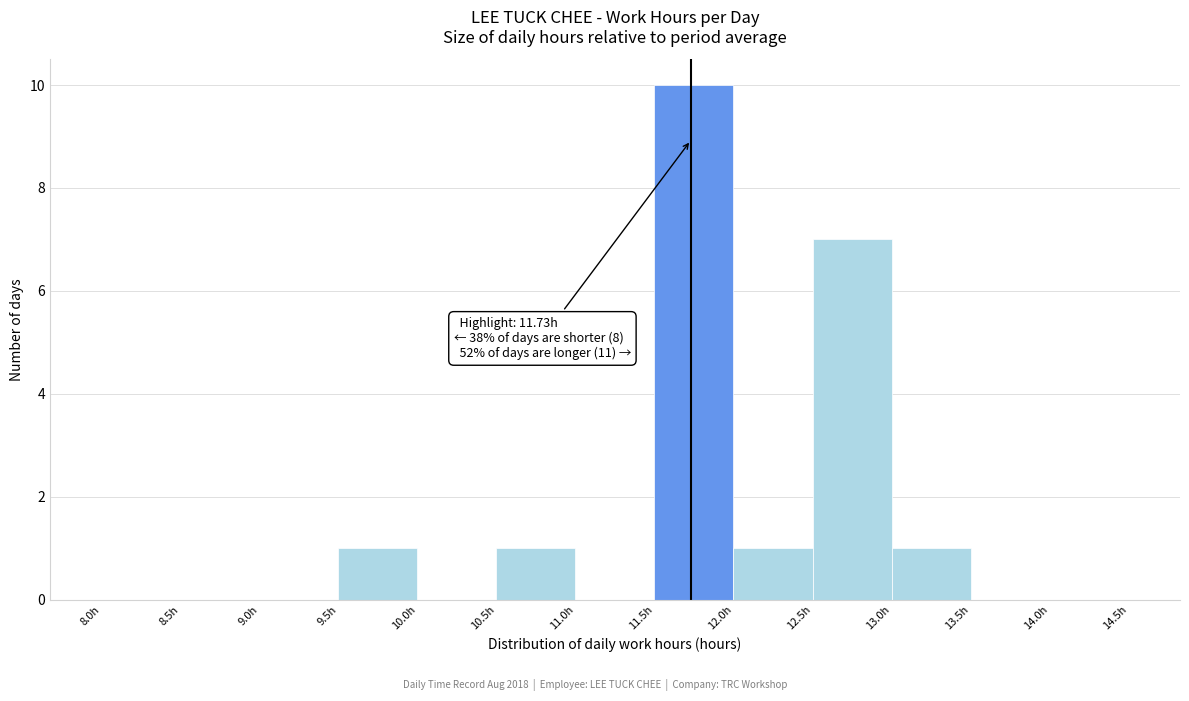

Over which range of the x-axis is the bar tallest?

11.5 to 12.0